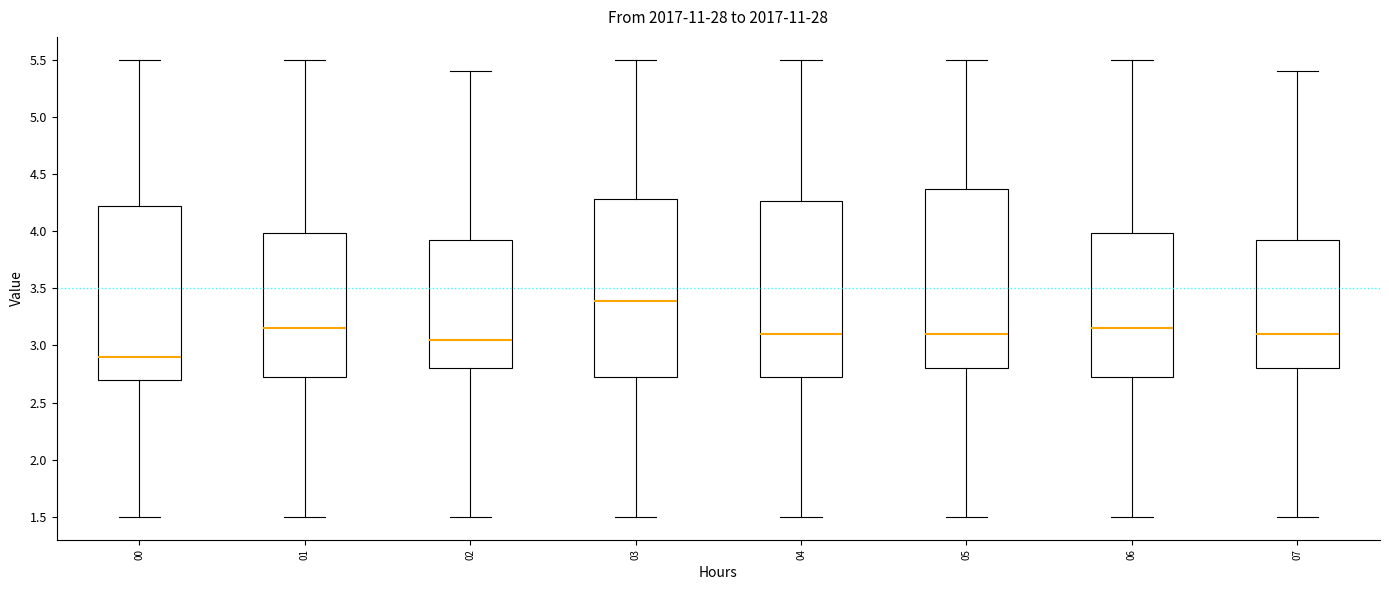

Reading left to right, transcribe this box plot: for each box, give where its median line is, the range the box spans, and where its two whiskers end, as read against the y-axis. The values are not printed on the chart, so give them approximately, as read against the axis.

00: median 2.90, box 2.70 to 4.20, whiskers 1.50 to 5.50
01: median 3.15, box 2.75 to 4.00, whiskers 1.50 to 5.50
02: median 3.05, box 2.80 to 3.90, whiskers 1.50 to 5.40
03: median 3.40, box 2.75 to 4.30, whiskers 1.50 to 5.50
04: median 3.10, box 2.75 to 4.25, whiskers 1.50 to 5.50
05: median 3.10, box 2.80 to 4.35, whiskers 1.50 to 5.50
06: median 3.15, box 2.75 to 4.00, whiskers 1.50 to 5.50
07: median 3.10, box 2.80 to 3.90, whiskers 1.50 to 5.40